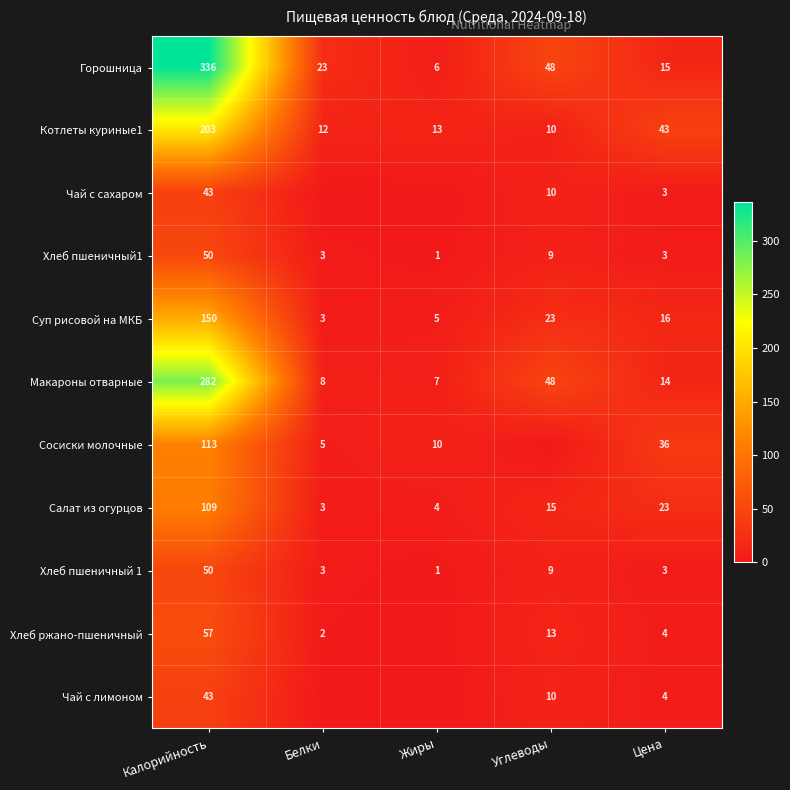

At which label does Котлеты куриные1 reach its minimum?

Углеводы